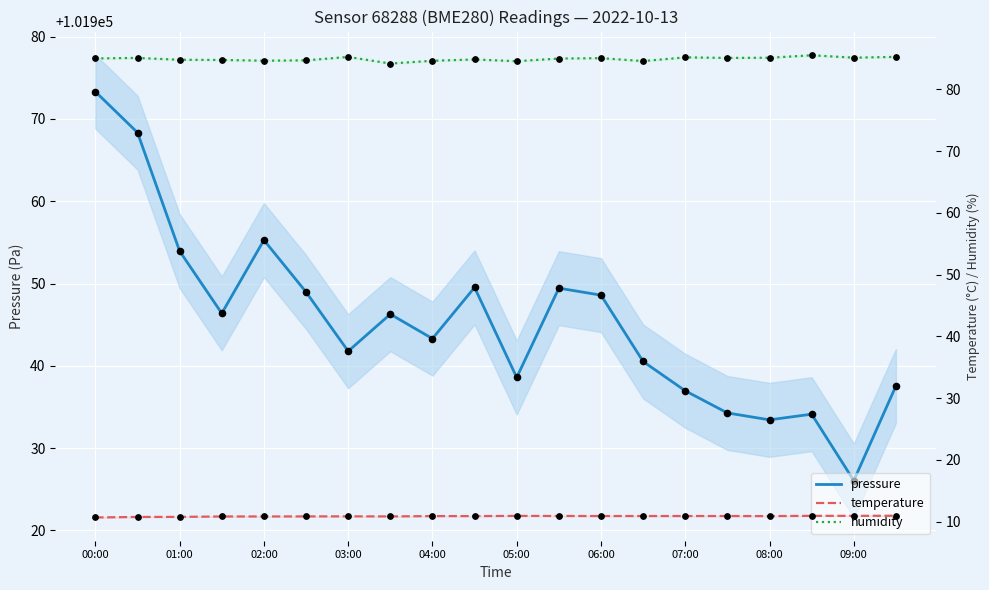

Which series contains the highest Y value?

pressure